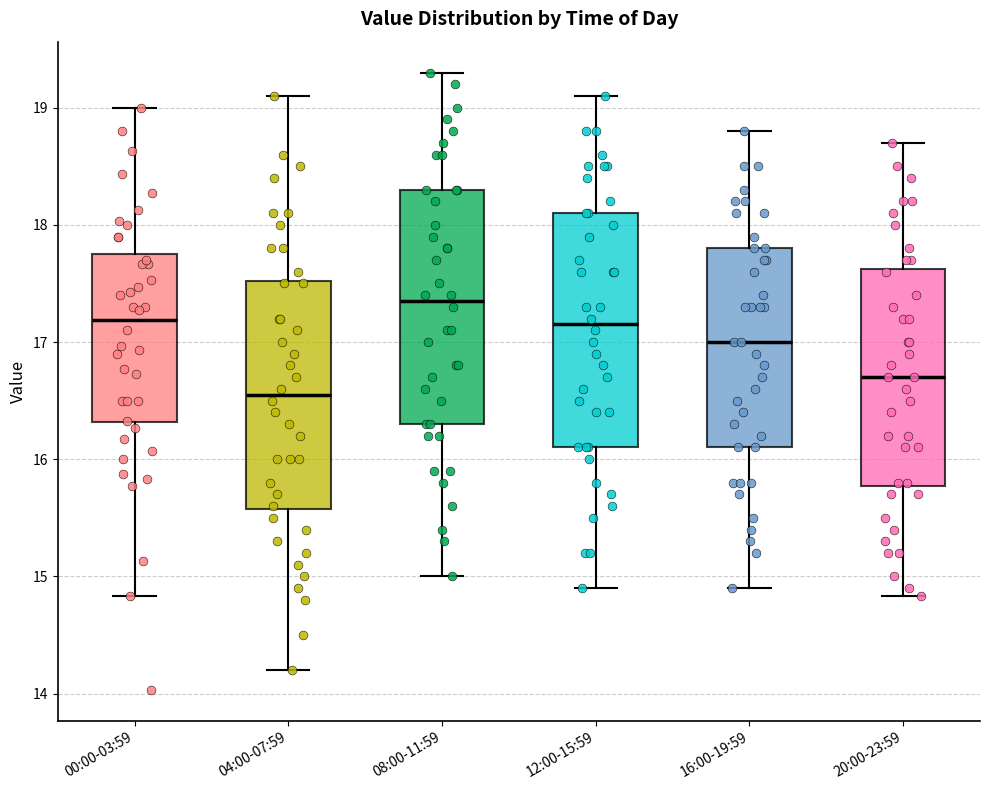

Where is the upper edge of the box for 12:00-15:59 on the y-axis? The values are not printed on the chart, so give them approximately, as read against the axis.

18.1